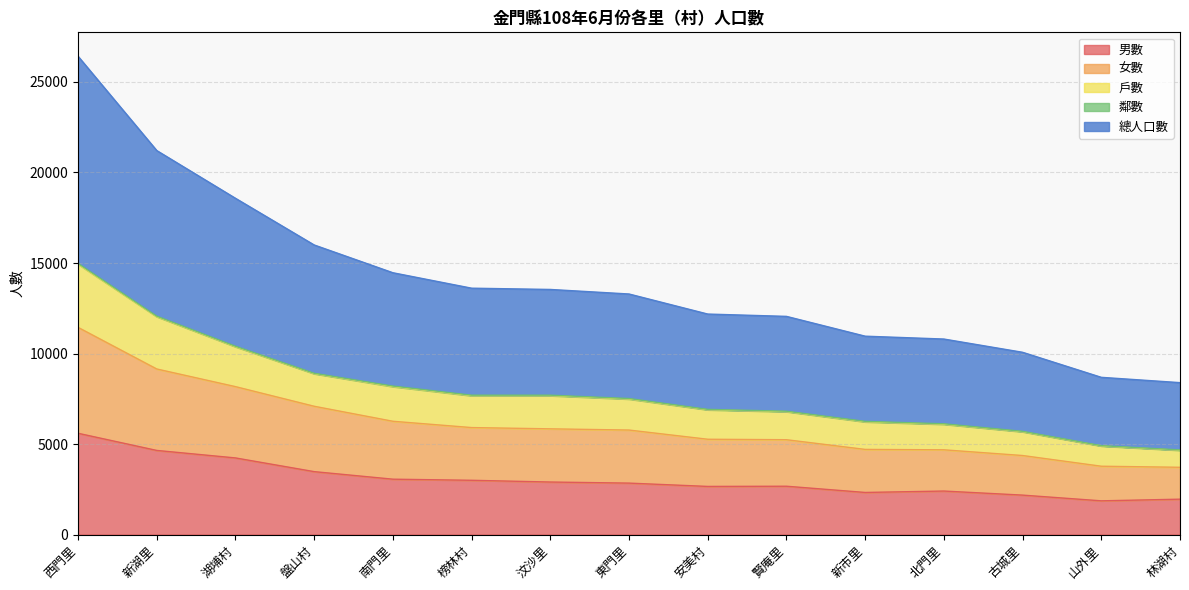

At how many categories does at least one series exceed 25718?

1